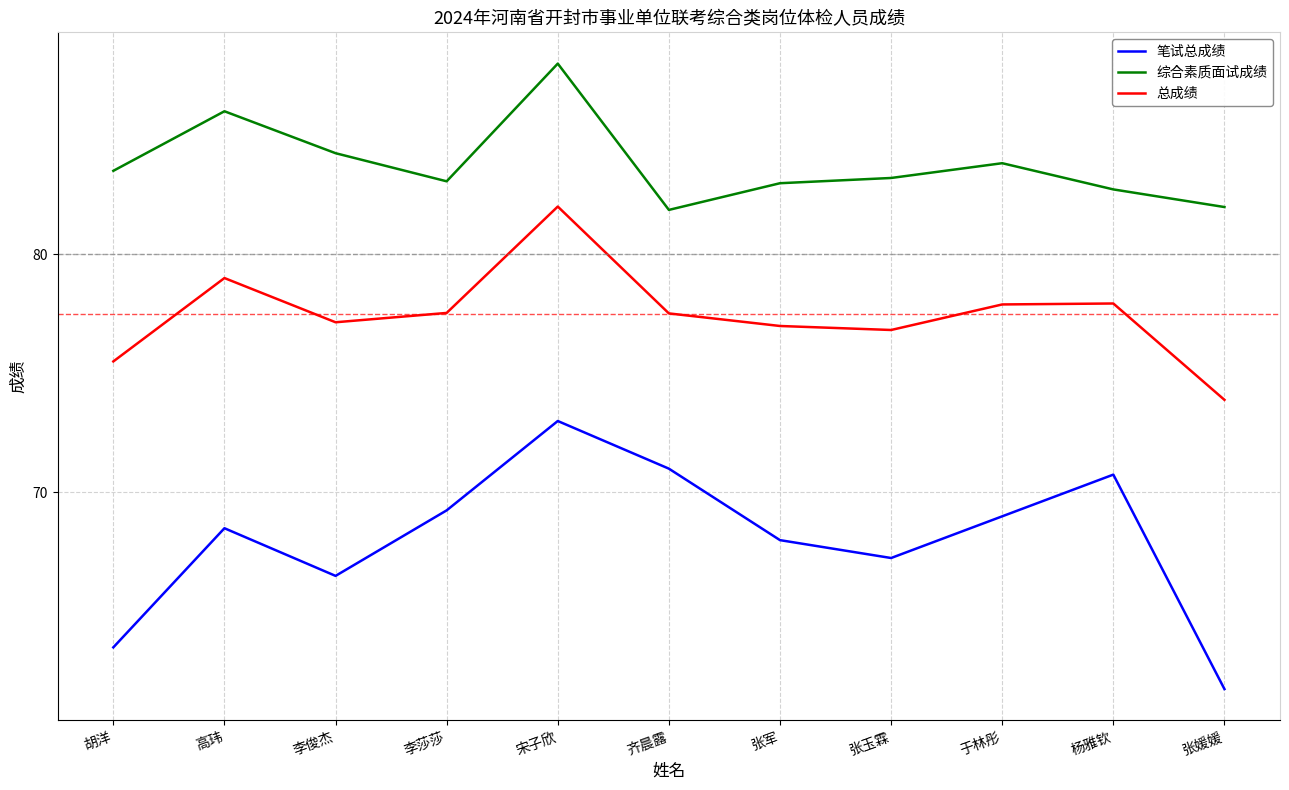

What is the total value across all series at 齐晨露?

230.4